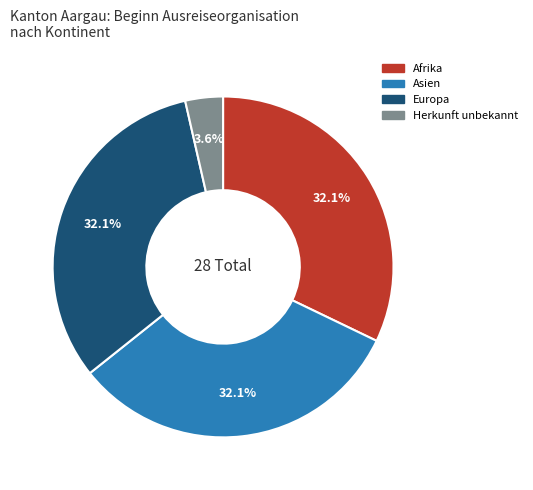

Is there any slice that represents more than half of the pie?

No